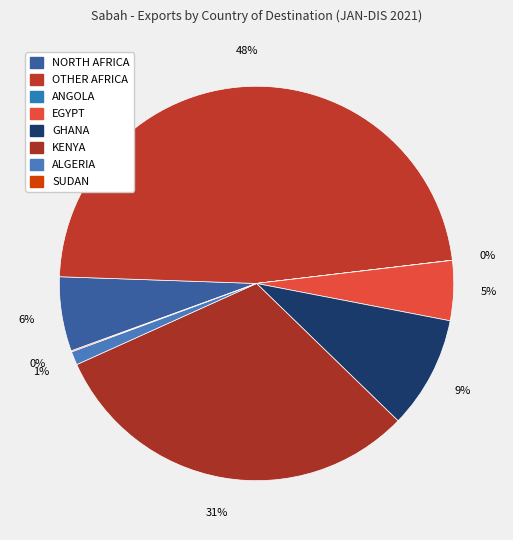

Combined, what portion of the pie is KENYA and OTHER AFRICA?

78.6%